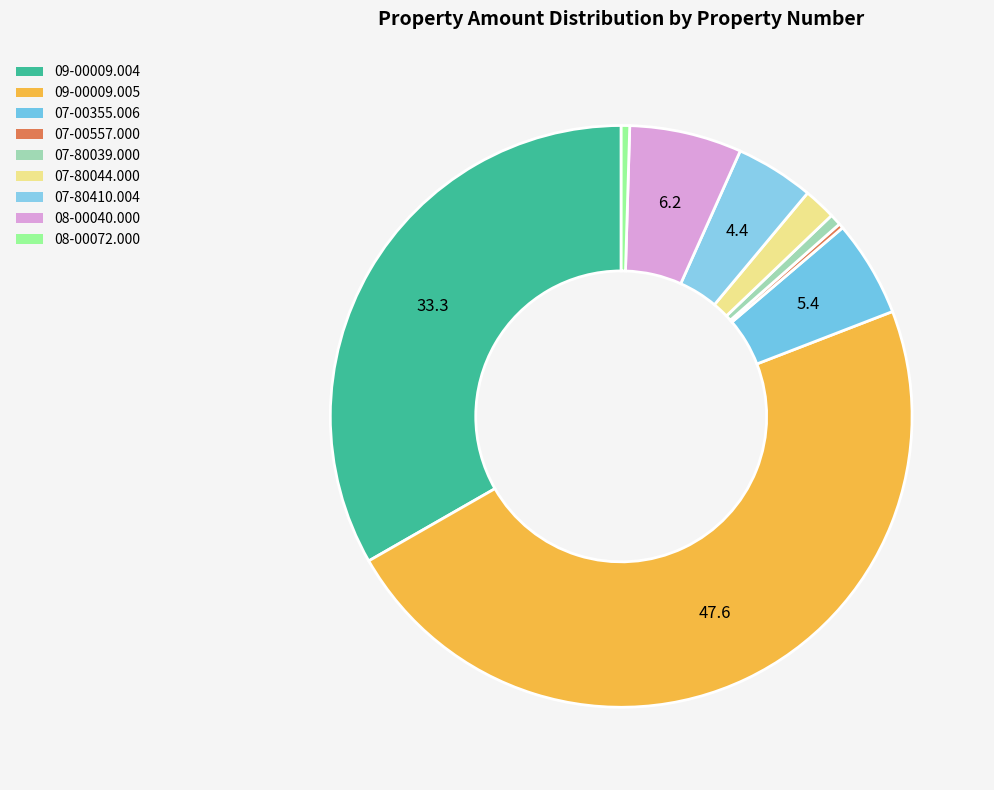

What is the total percentage of 09-00009.005 and 07-80044.000?

49.4%